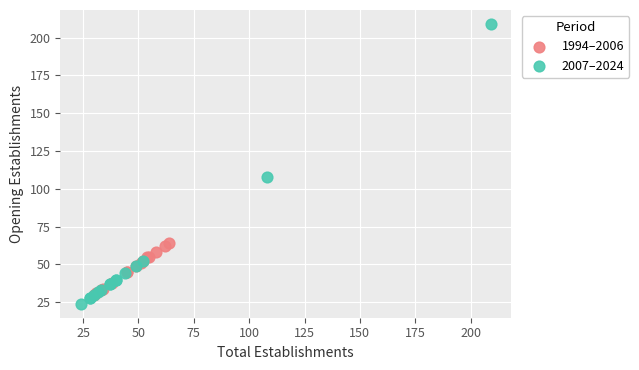

Which series has the widest spread of Y values?

2007–2024